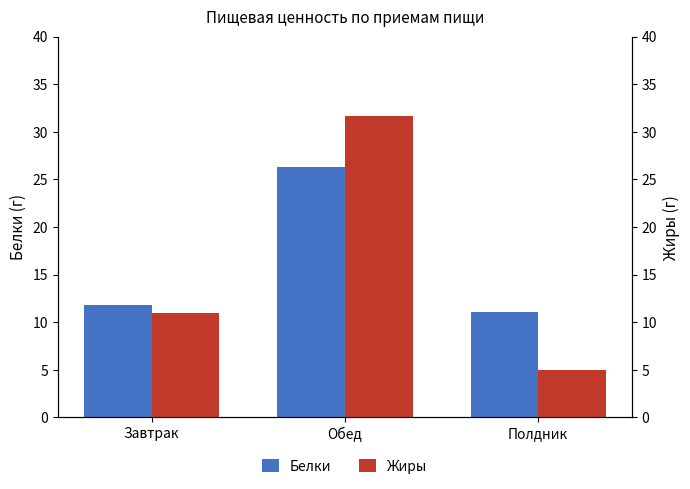

What is the approximate value of Жиры at Завтрак?

11.0